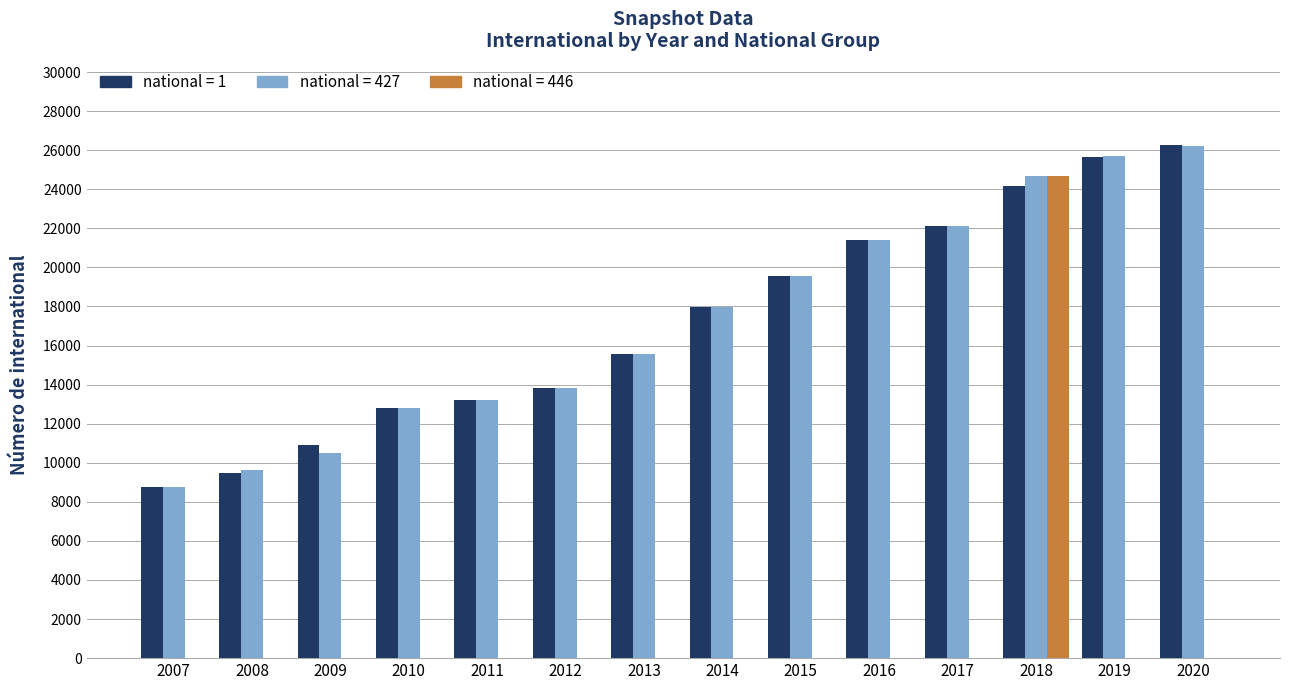

What is the total value across all series at 2018?

73510